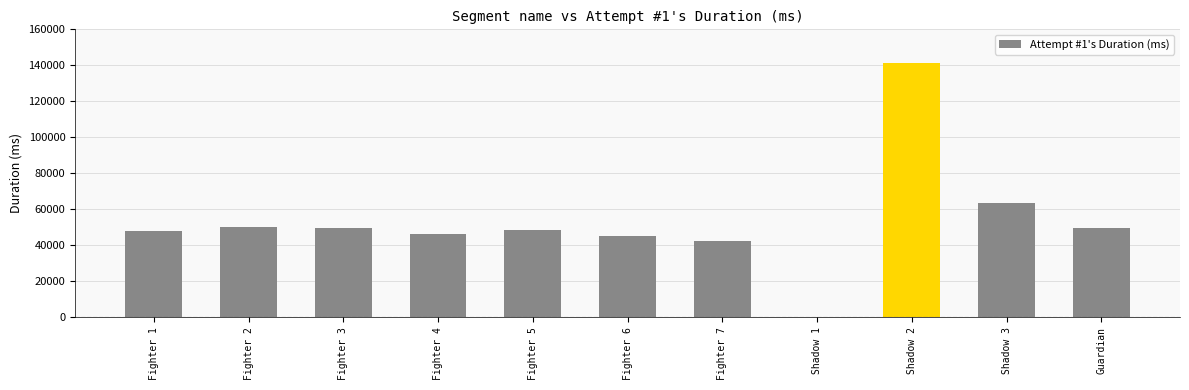

Where is the data nearest to the value 70547?

Shadow 3